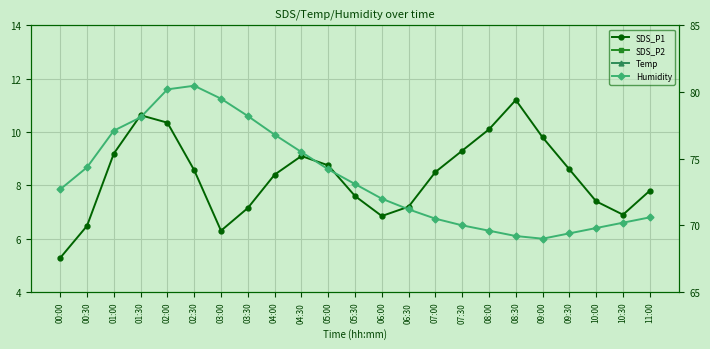

Which series has the largest total across all categories?

Humidity